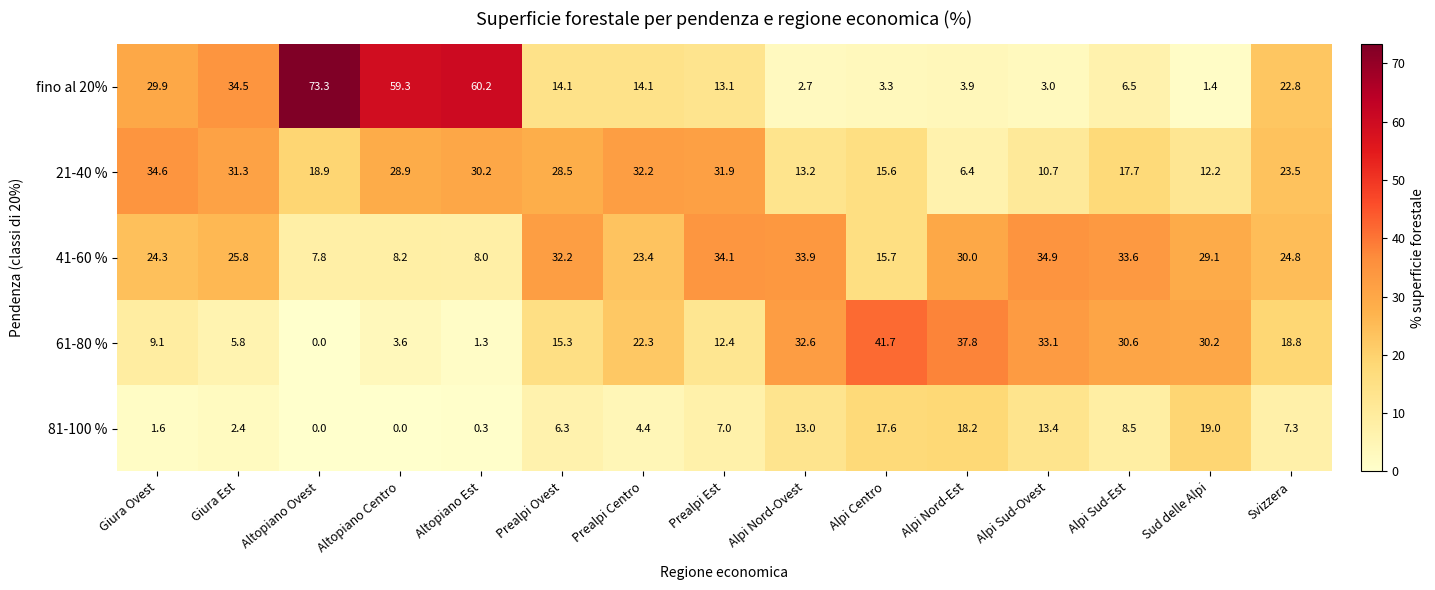

What is the difference between the fino al 20% values at Svizzera and Altopiano Centro?

36.5